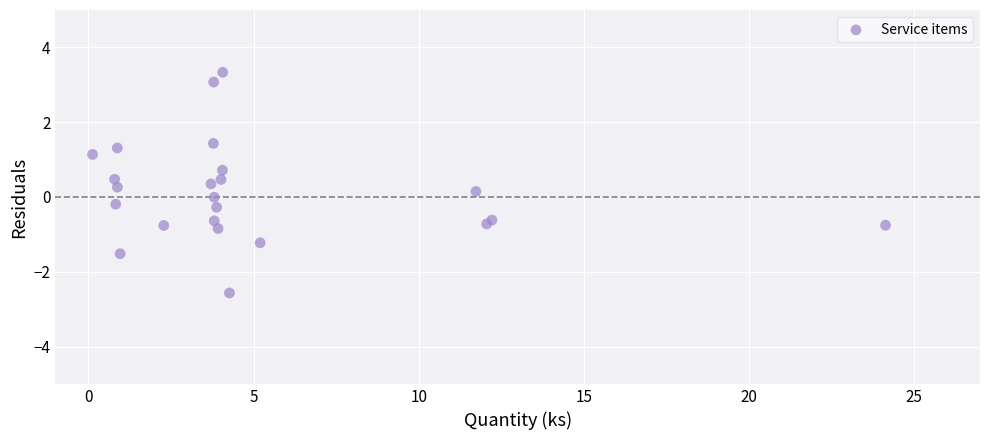

What is the range of X values (max minus min)?

24.0